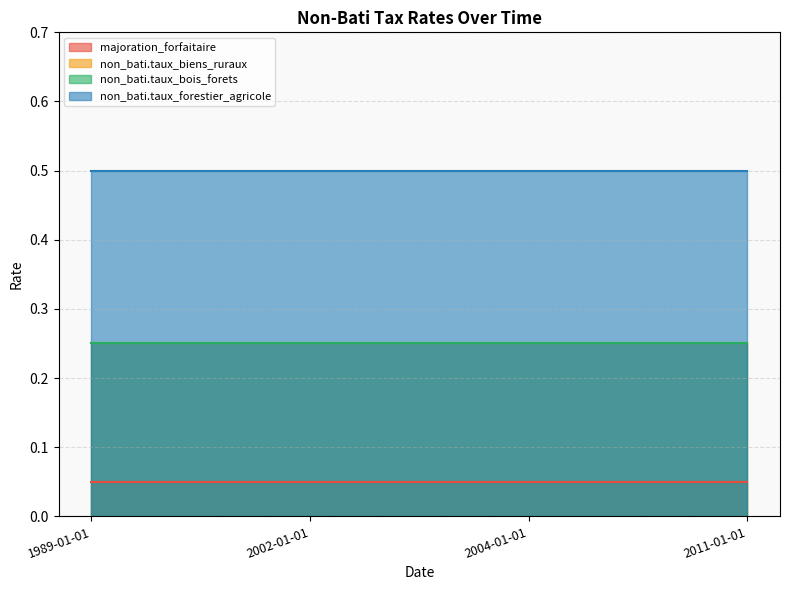

Which series has the largest range (max minus min)?

majoration_forfaitaire